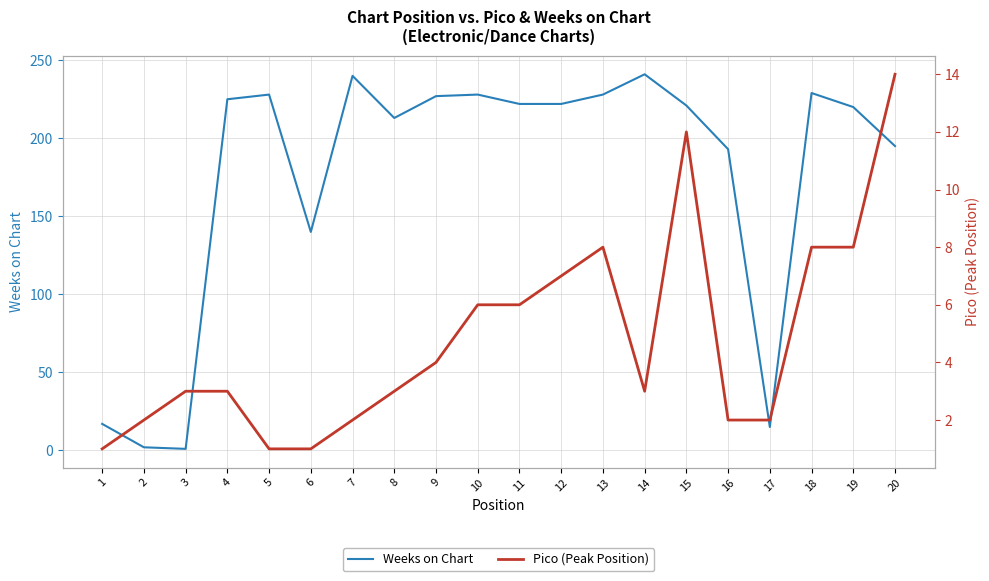

How many categories are shown in the chart?

20